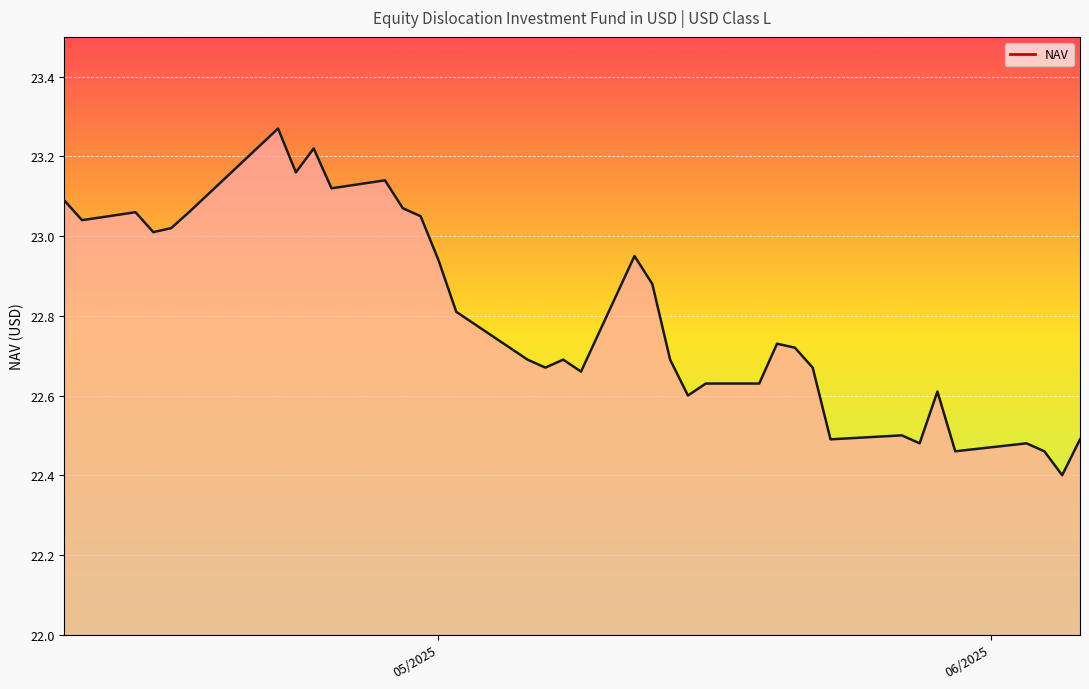

What is the difference between the maximum and minimum values?

0.9